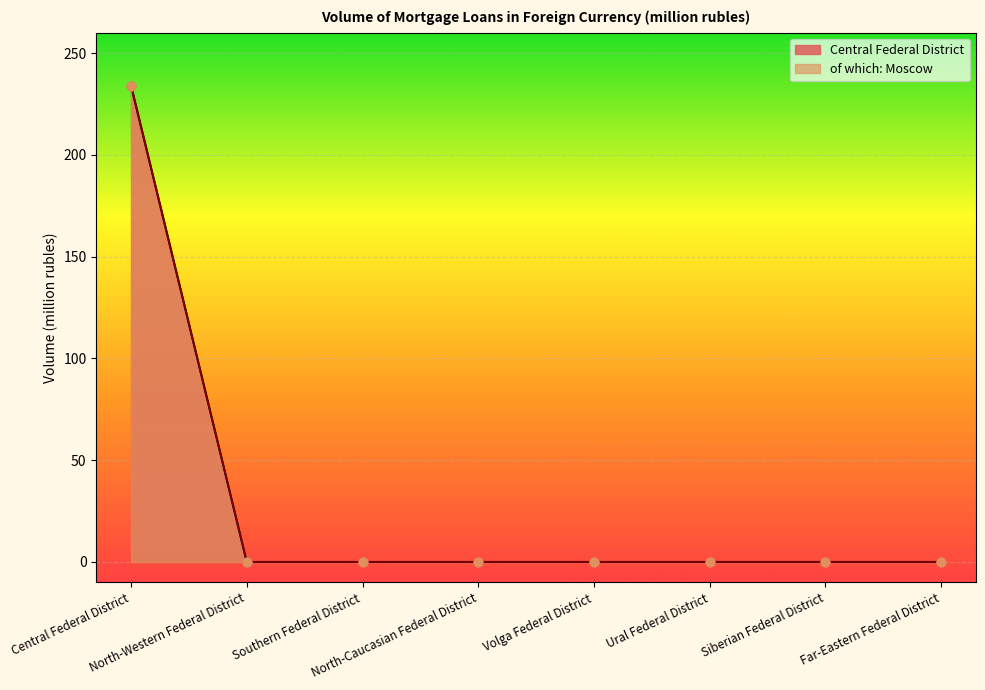

Is the value of Central Federal District at Ural Federal District greater than the value of of which: Moscow at Far-Eastern Federal District?

No